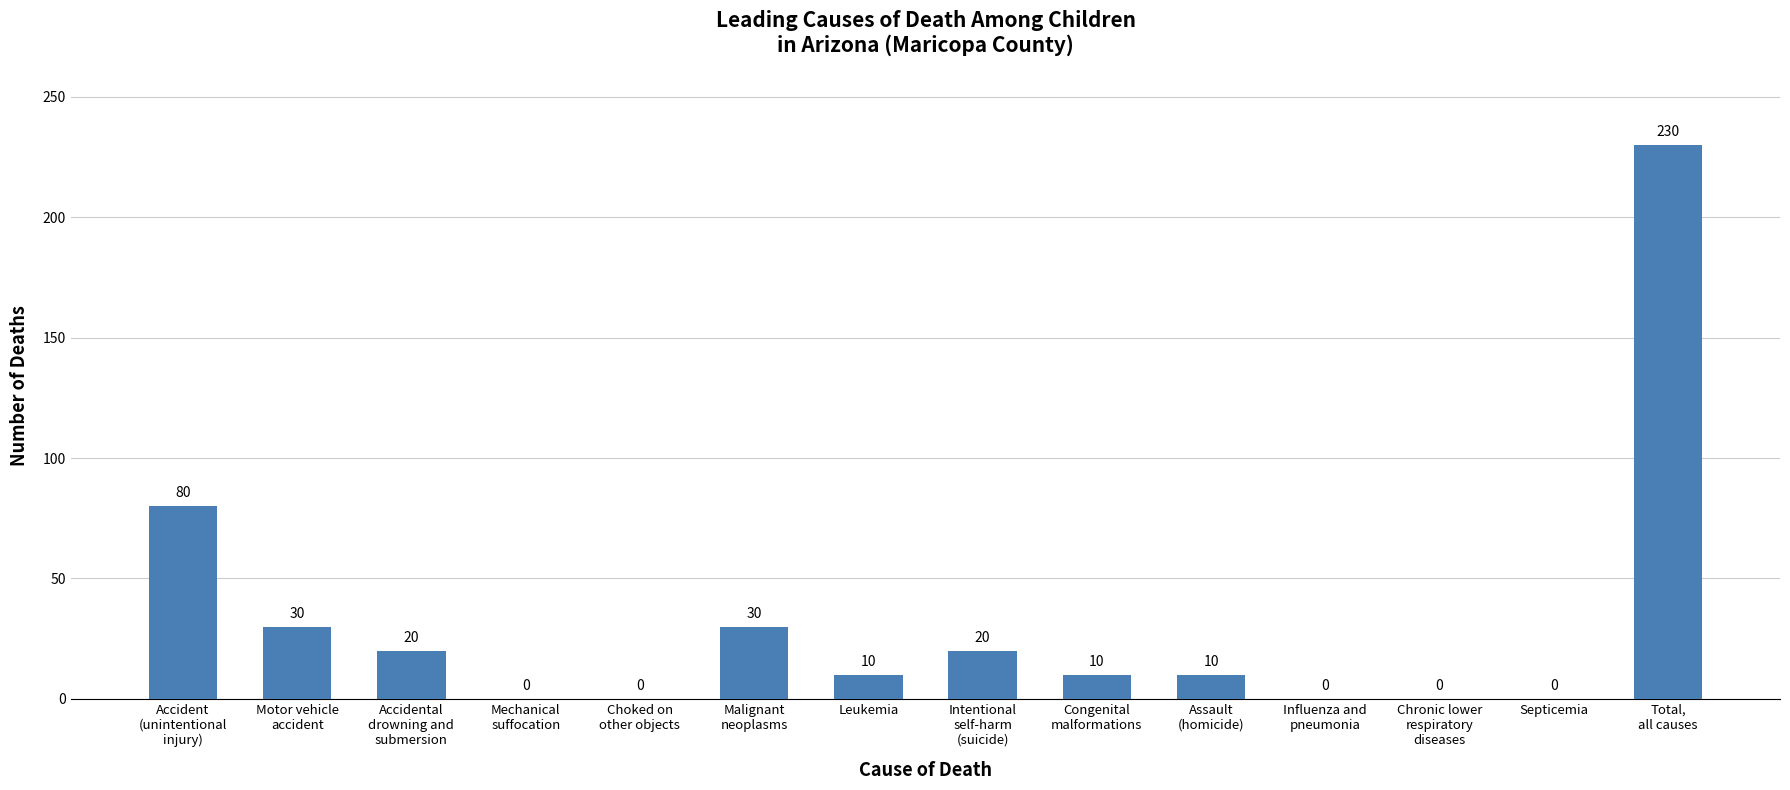

How many data points does each series have?

14